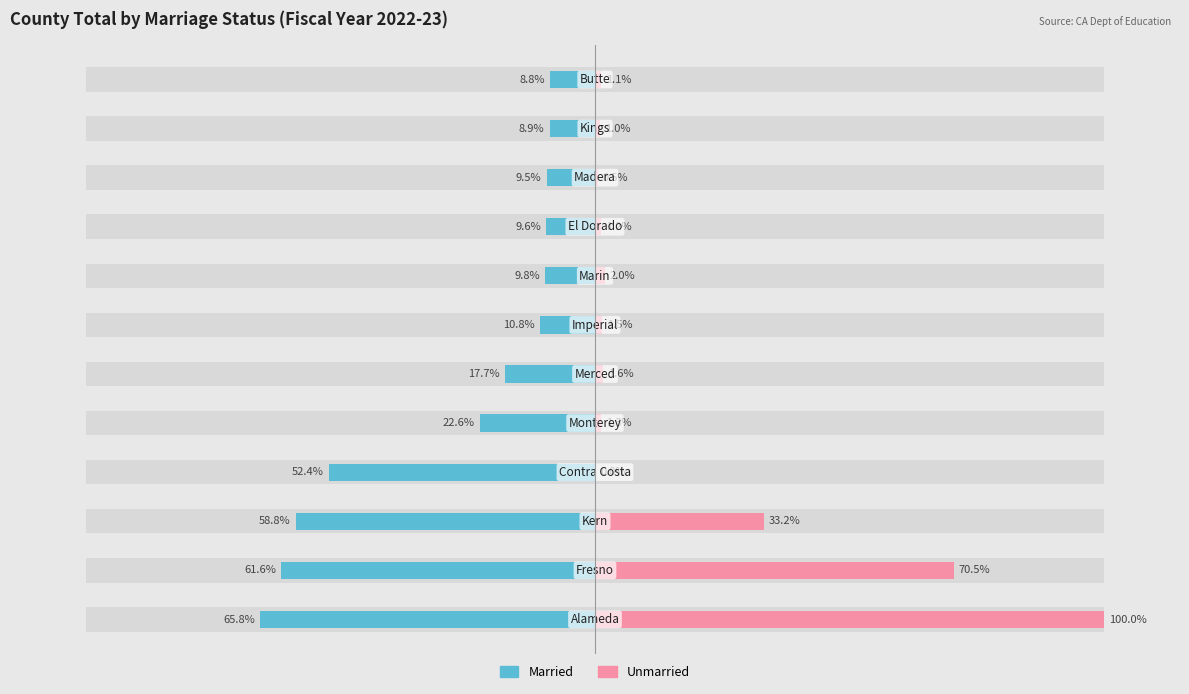

What is the total value across all series at 0?

34.2